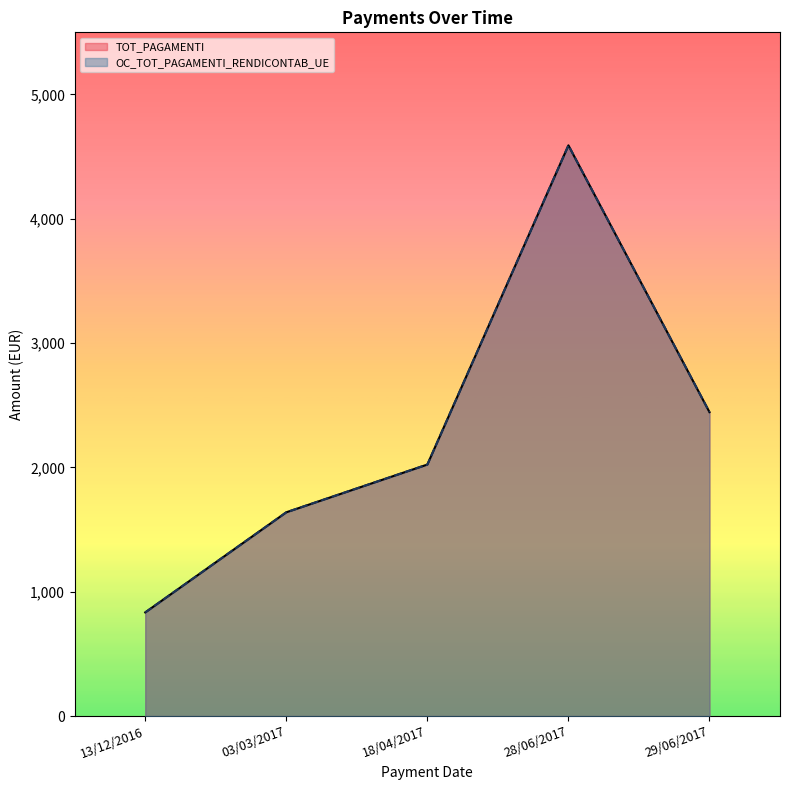

Is the value of OC_TOT_PAGAMENTI_RENDICONTAB_UE at 29/06/2017 greater than the value of TOT_PAGAMENTI at 29/06/2017?

No